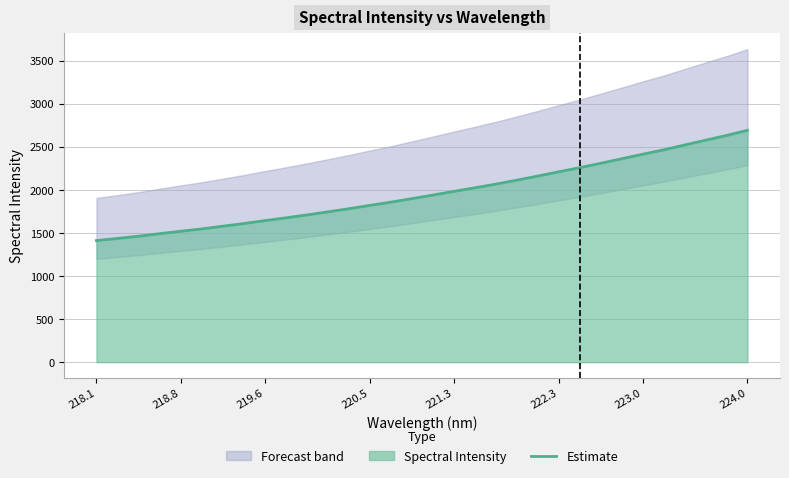

True or false: there are more than 0 points higher than both neighbors.

False